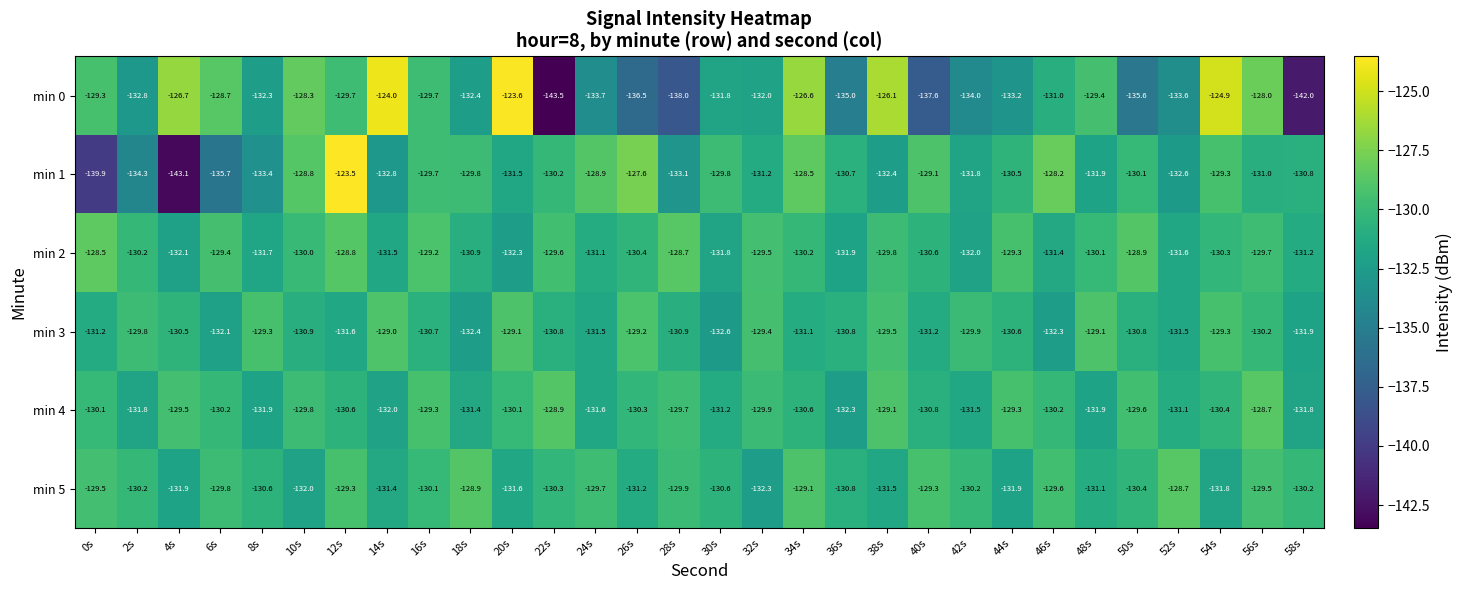

Read the min 3 value at 32s.

-129.4